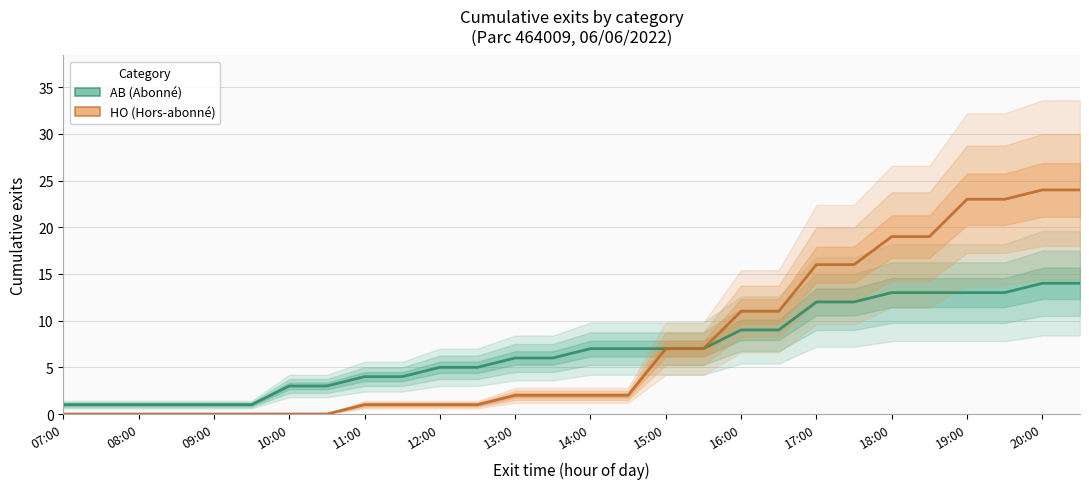

Rank the series by their maximum value, from lowest to highest.

AB, HO